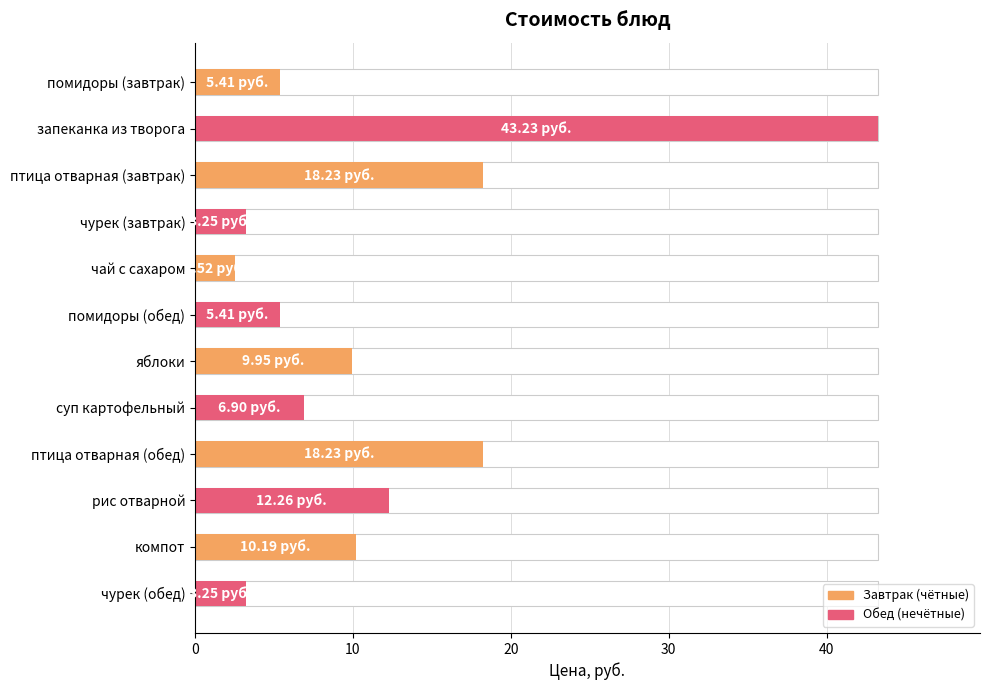

How many bars are there in total?

12